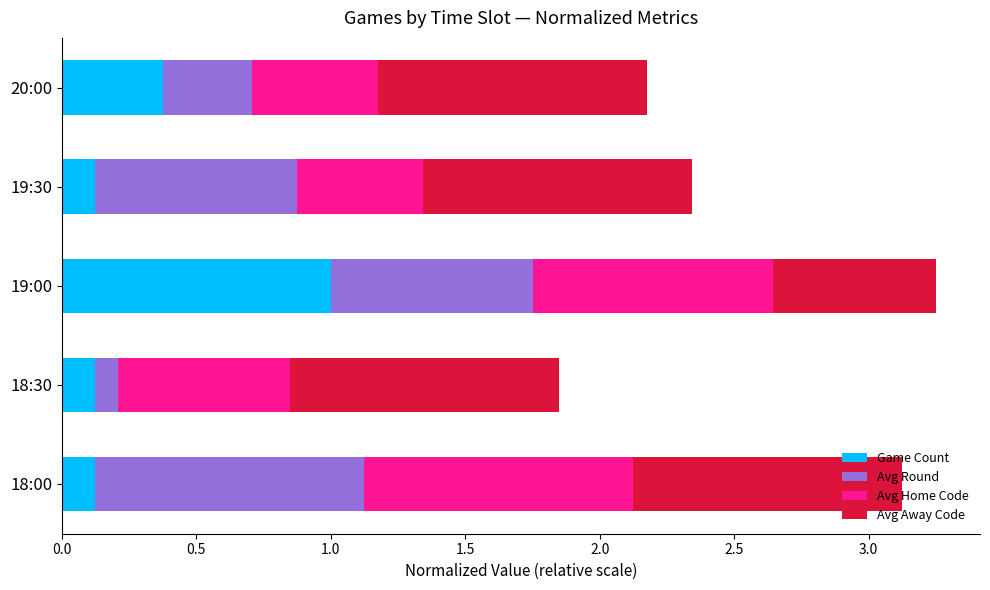

True or false: Game Count has a value of 0.1 at 18:00.

True